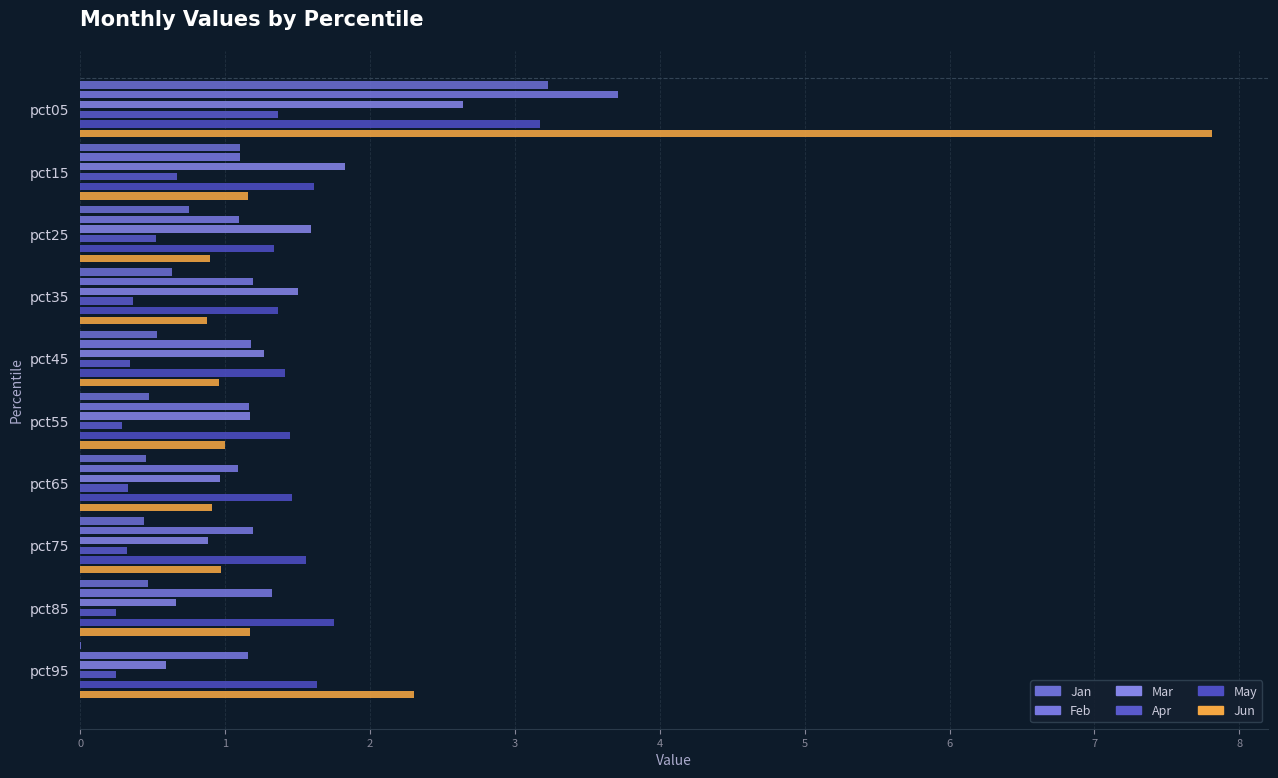

Which series has the largest range (max minus min)?

Jun